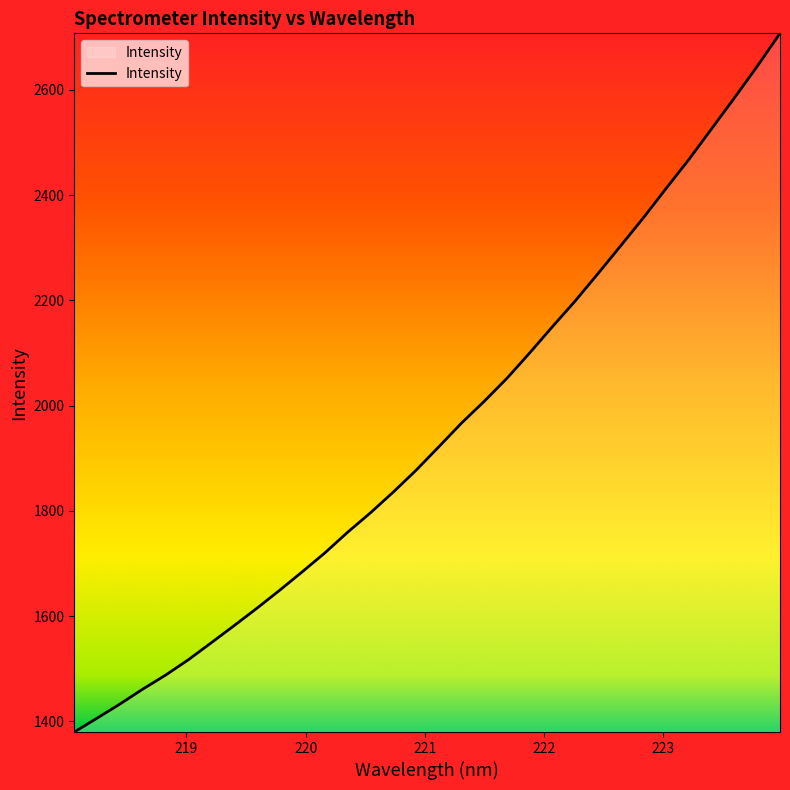

What is the greatest value displayed?

2707.7